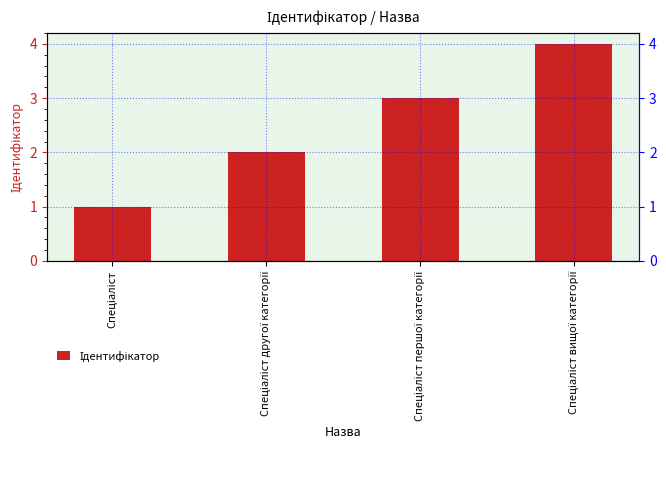

What is the sum of the values at Спеціаліст другої категорії and Спеціаліст?

3